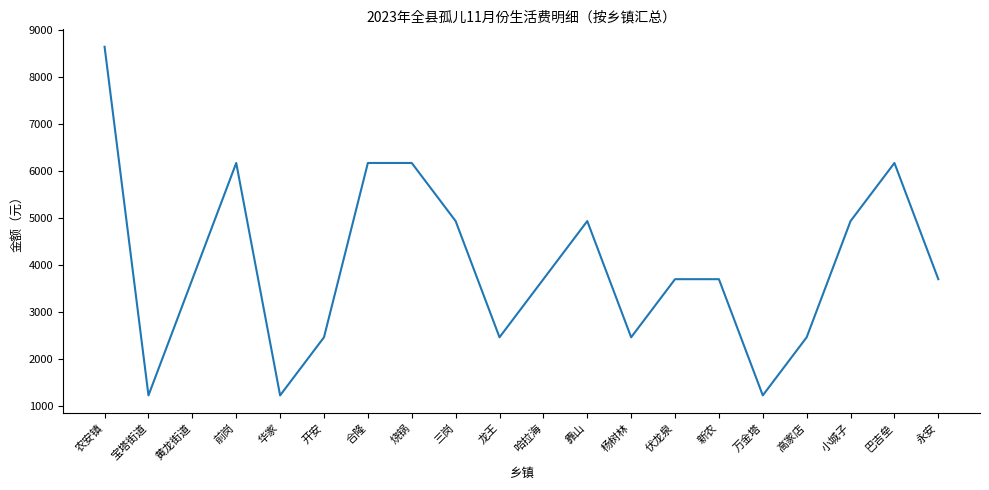

Which has a higher value, 农安镇 or 新农?

农安镇